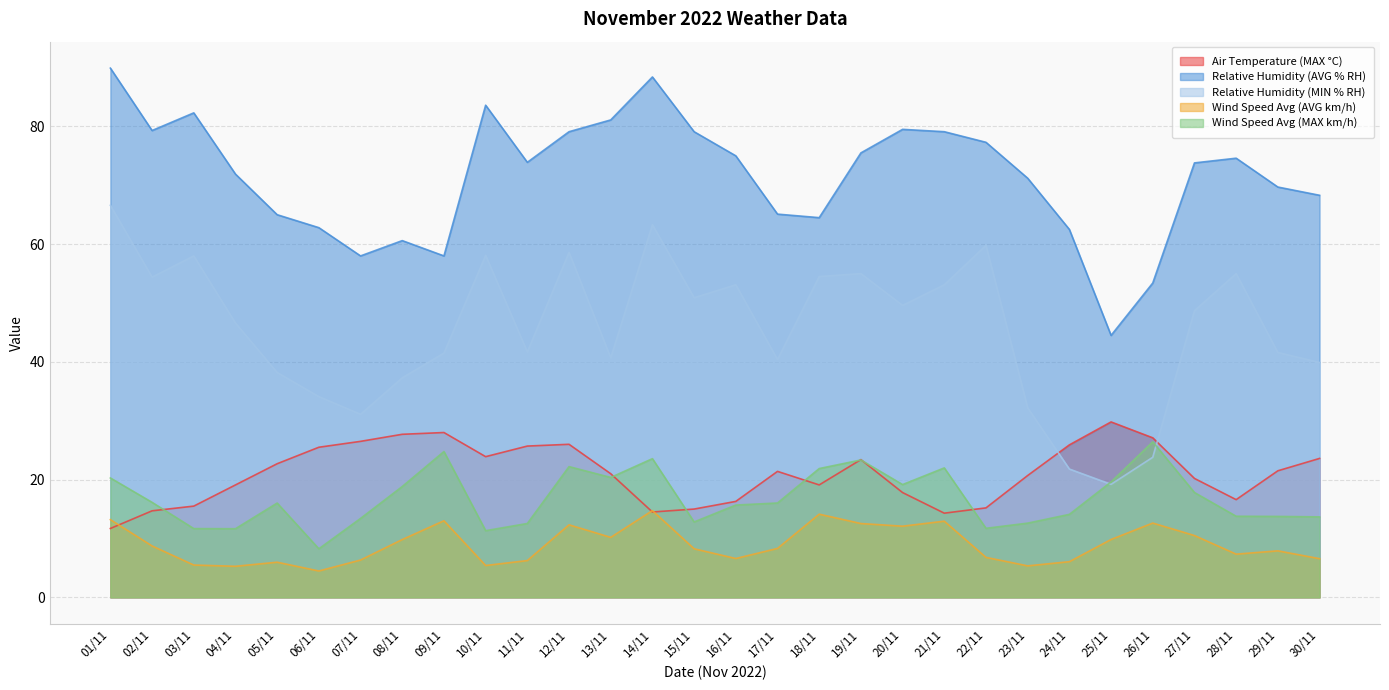

List the labels in order of Wind Speed Avg (MAX km/h) value, smallest first.

06/11, 10/11, 04/11, 03/11, 22/11, 11/11, 23/11, 15/11, 07/11, 30/11, 29/11, 28/11, 24/11, 16/11, 05/11, 17/11, 02/11, 27/11, 08/11, 20/11, 25/11, 01/11, 13/11, 18/11, 21/11, 12/11, 19/11, 14/11, 09/11, 26/11